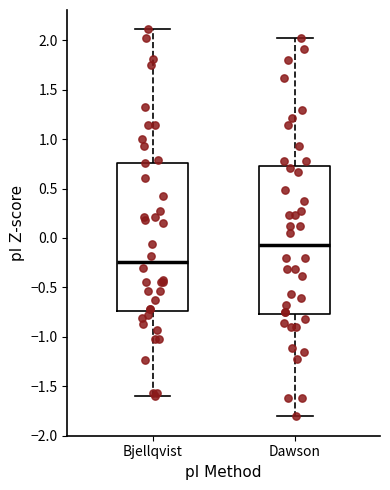

Where is the lower edge of the box for Dawson on the y-axis? The values are not printed on the chart, so give them approximately, as read against the axis.

-0.75